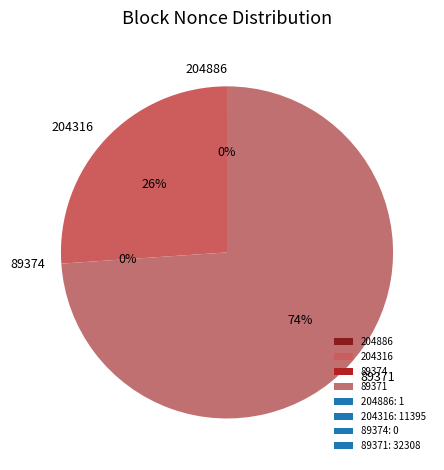

Rank the categories by value from lowest to highest.

89374, 204886, 204316, 89371